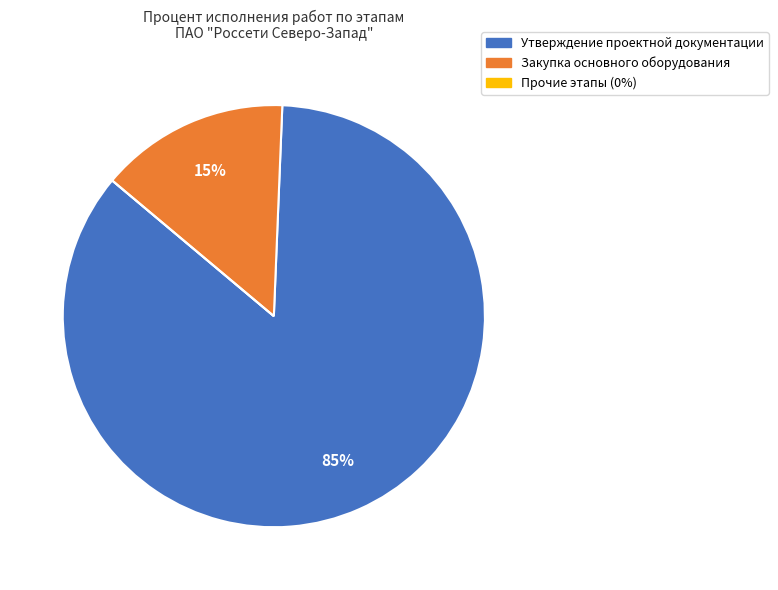

Is there any slice that represents more than half of the pie?

Yes